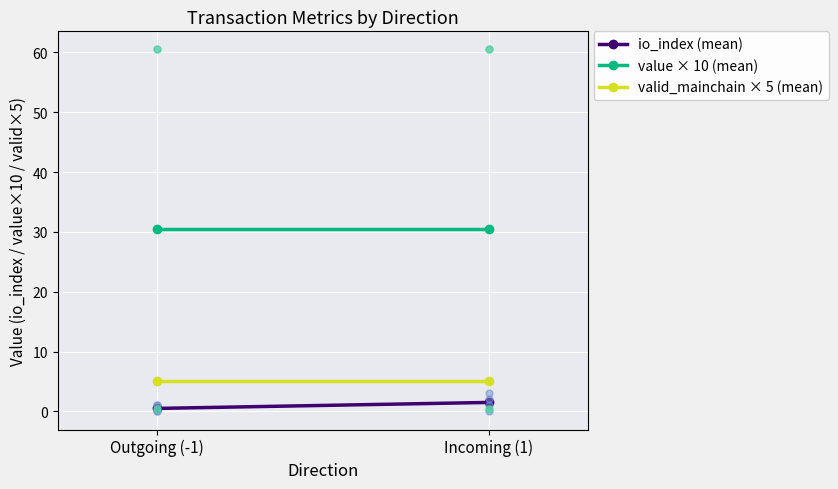

At how many categories does at least one series exceed 17?

2